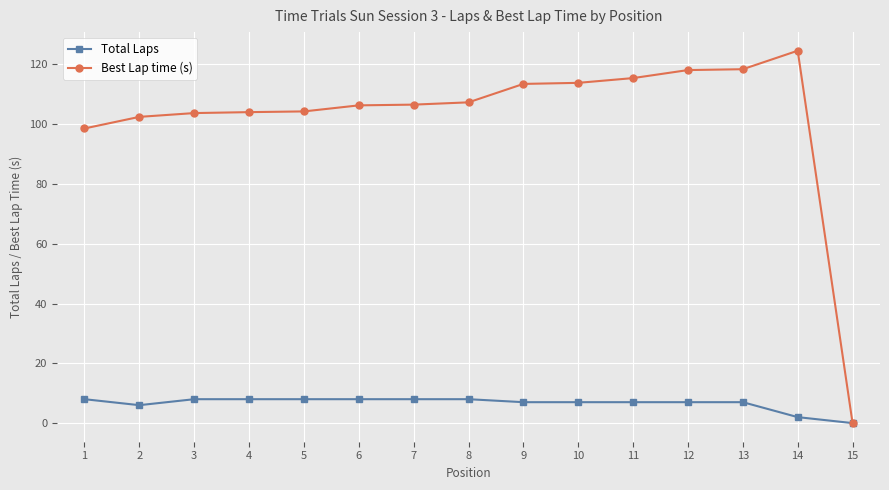

How many values in Total Laps are above zero?

14